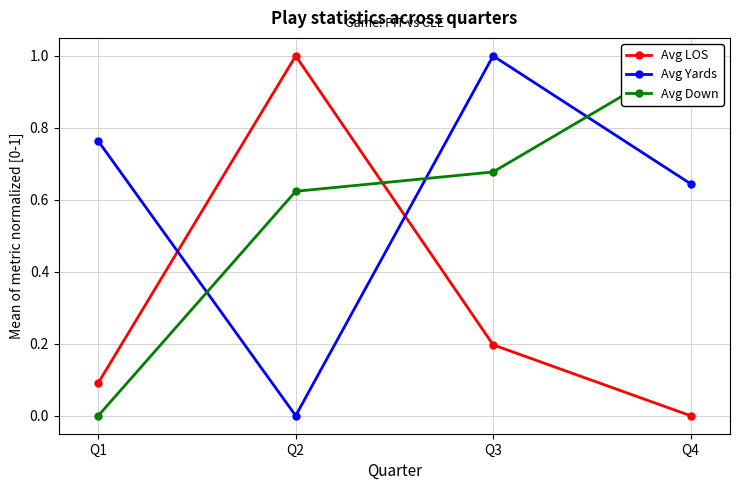

Read the Avg Yards value at Q1.

0.8